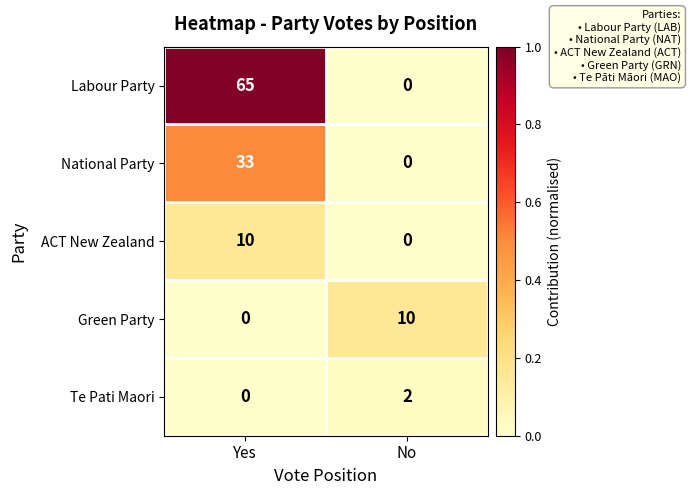

What is the difference between the highest and lowest values at No?

10